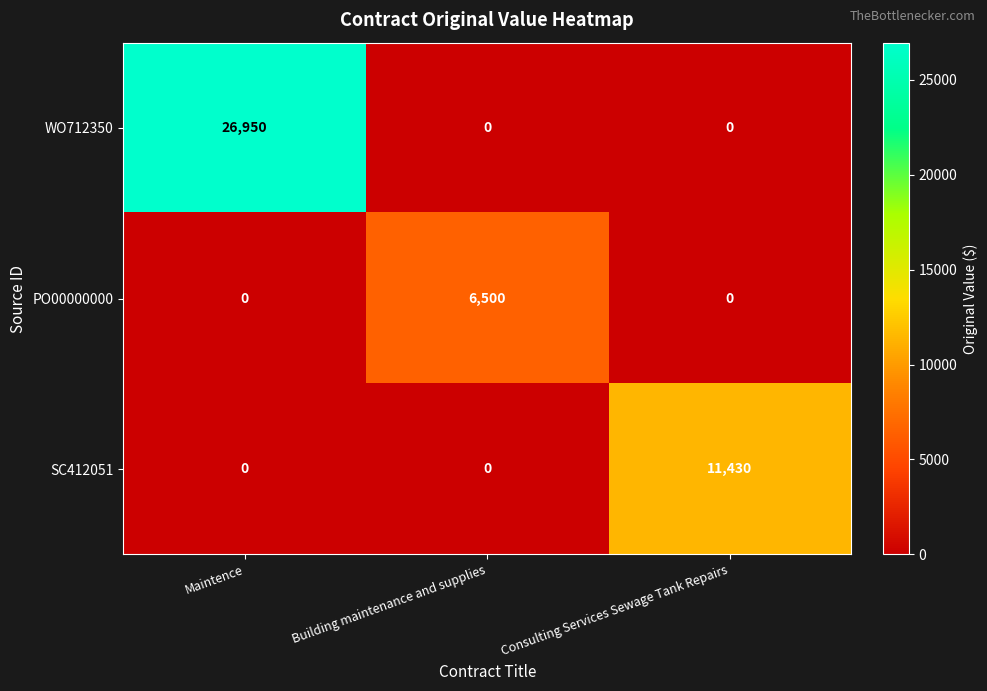

How many SC412051 values are between 0 and 11430?

3